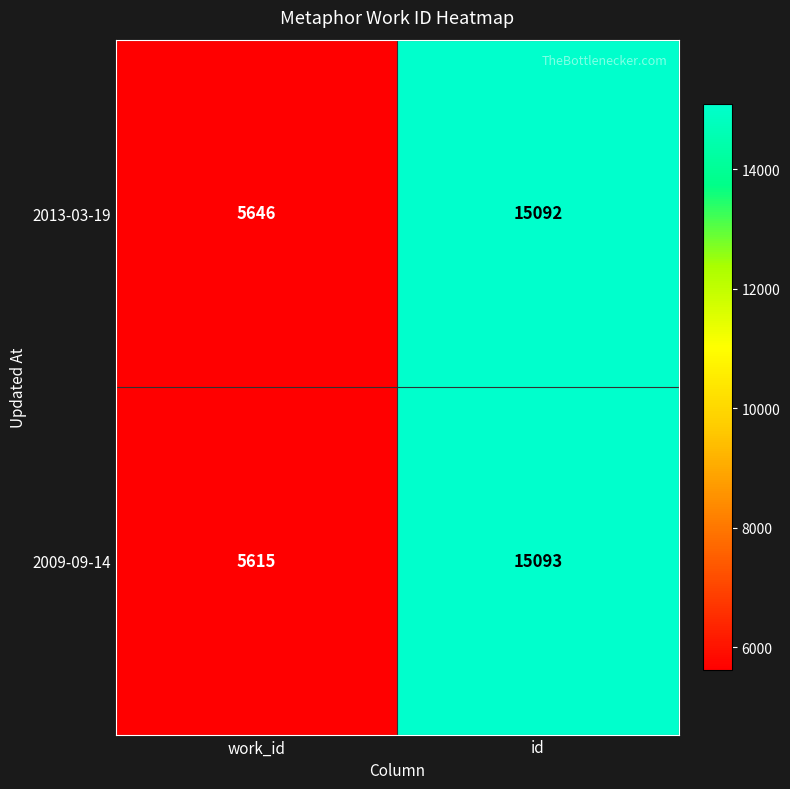

At which label is 2013-03-19 closest to 10369?

work_id